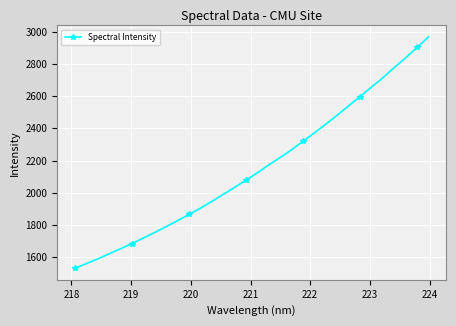

What is the value of the 9th point from the left?

1790.2